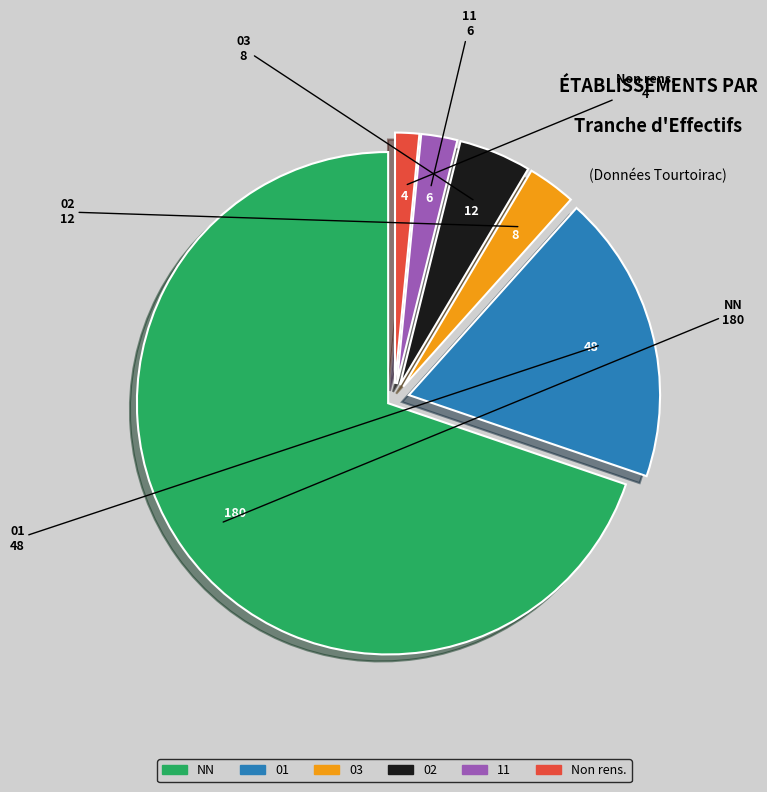

Count the number of slices in the pie.

6